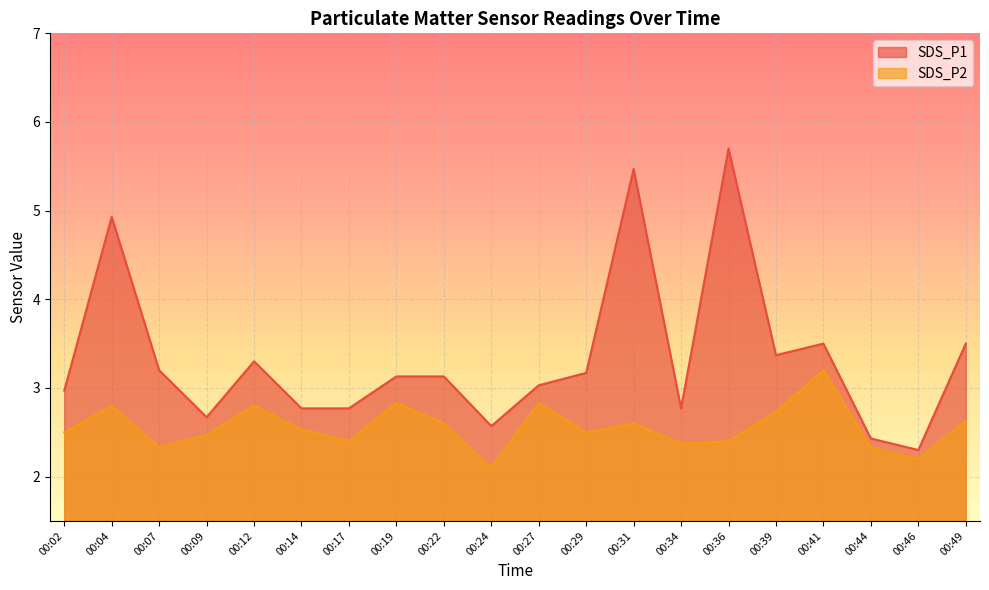

The SDS_P1 series shows 5.5 at 00:31. True or false?

True